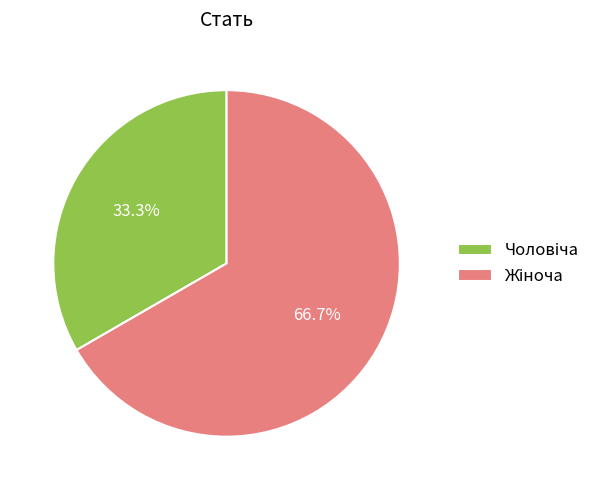

Is there a majority slice in this chart?

Yes